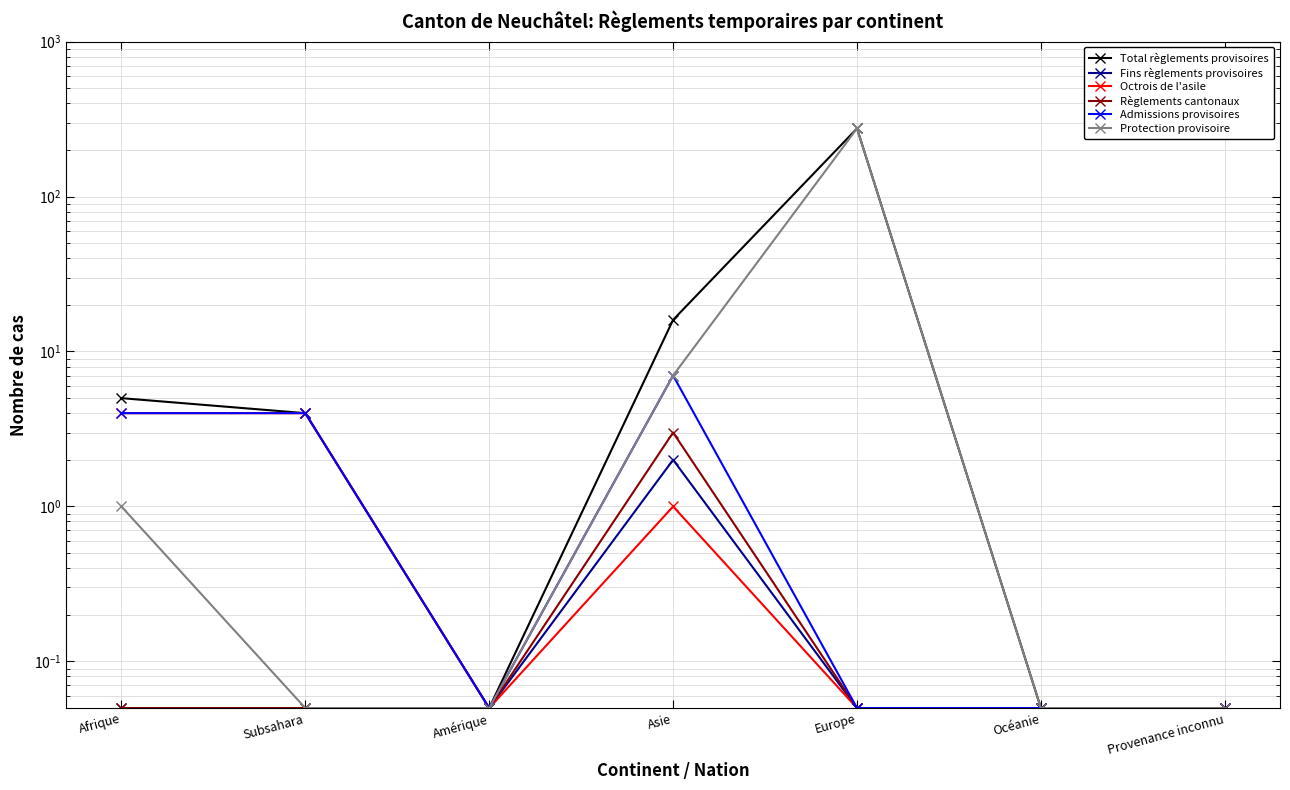

What is the total value across all series at Océanie?

0.3